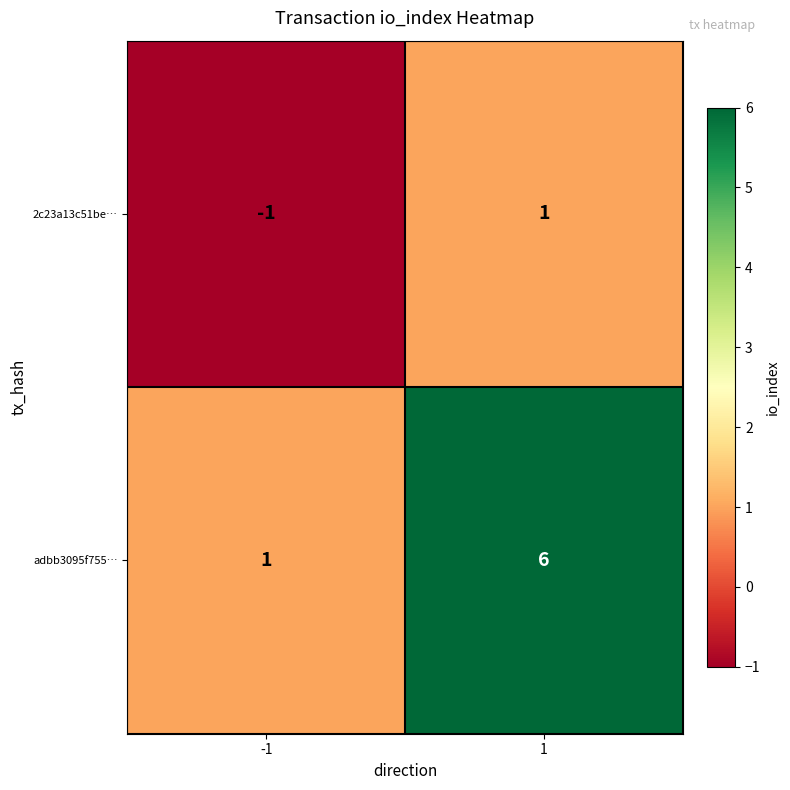

Reading left to right, what are all the values shown in this chart?

2c23a13c51be…: -1	1
adbb3095f755…: 1	6